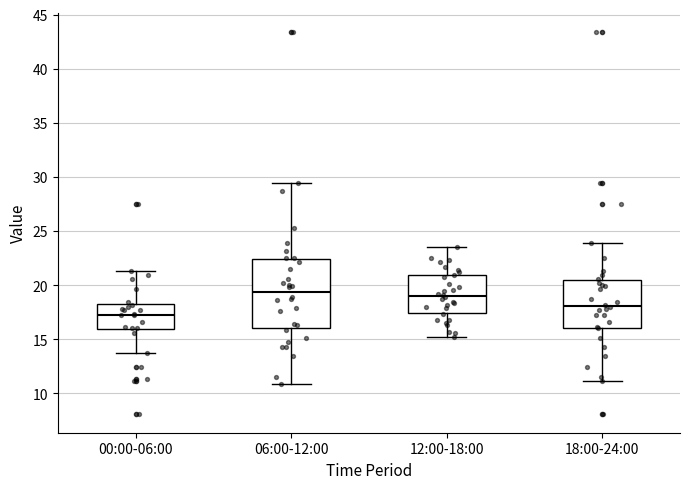

Which box is the tallest, from its lower edge to its upper edge?

06:00-12:00